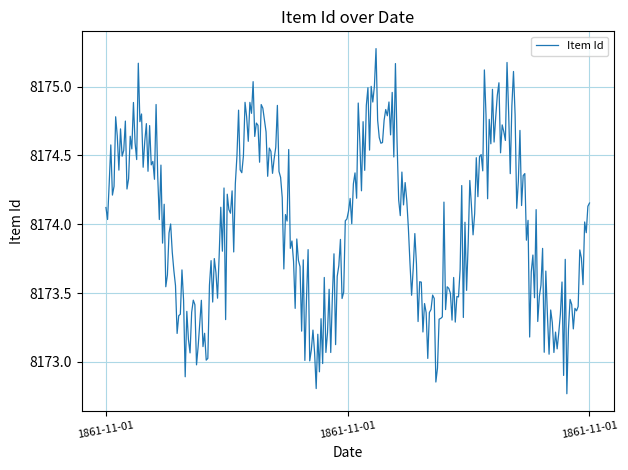

What is the maximum value shown in the chart?

8175.3